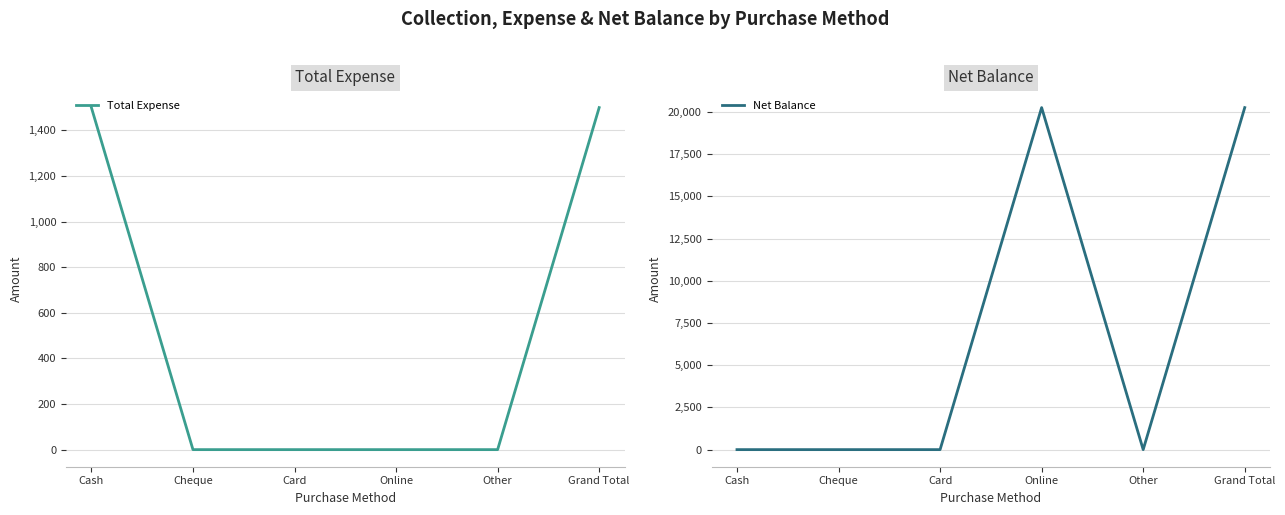

The value of Net Balance at Card is 7402. True or false?

False